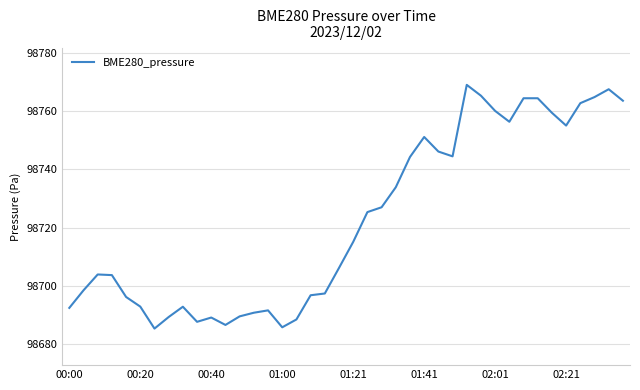

What is the difference between the maximum and minimum values?

83.6